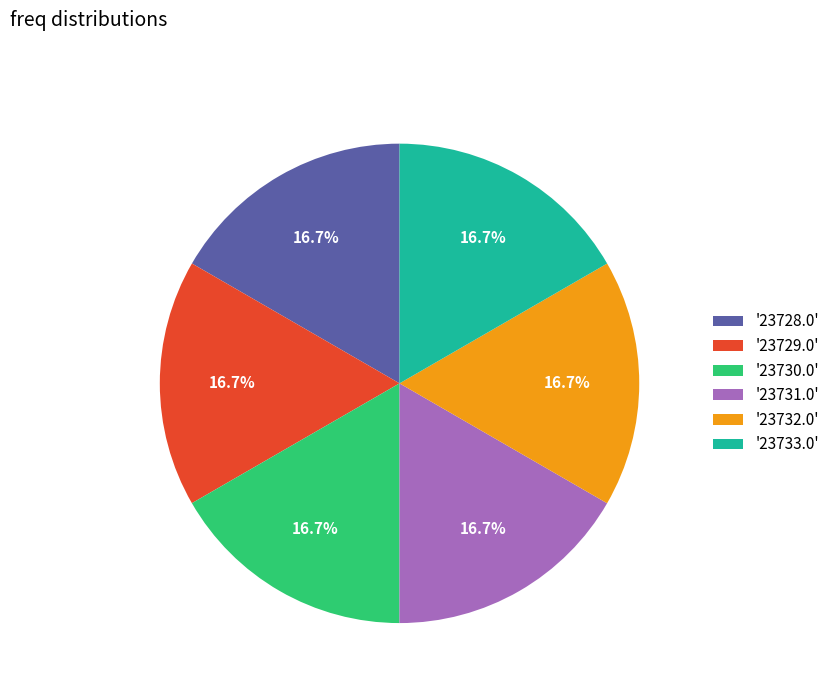

What percentage is NOT represented by '23733.0'?

83.3%